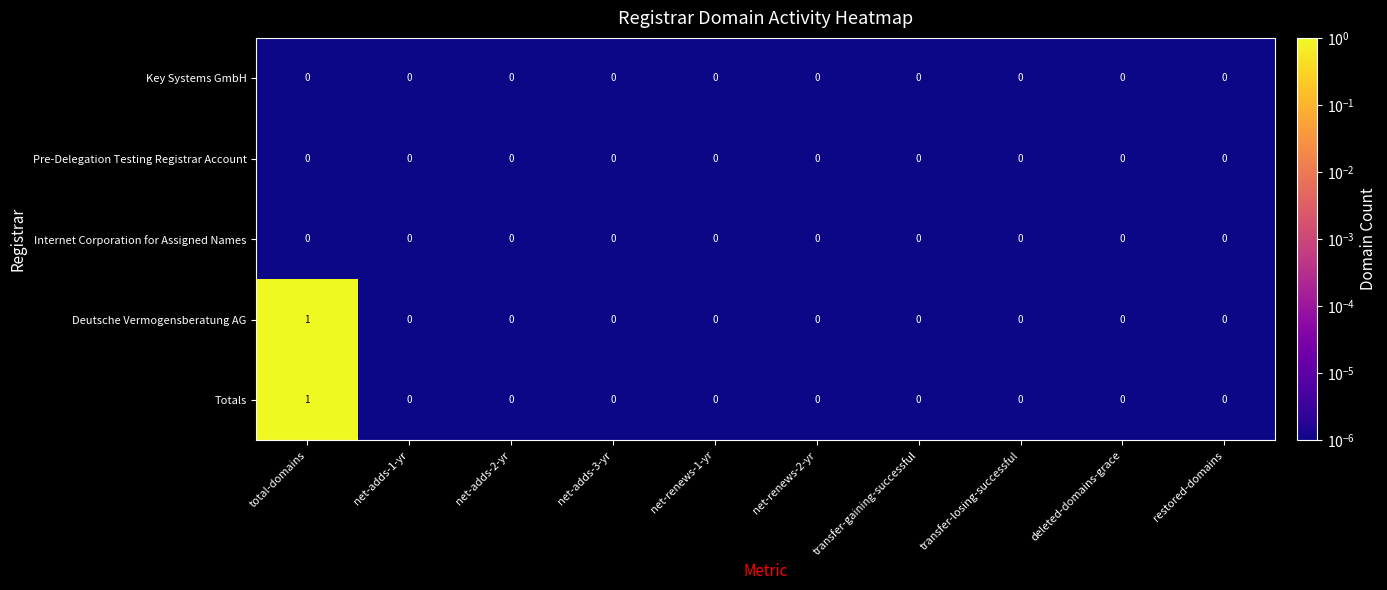

Which label corresponds to the largest value in the chart?

total-domains